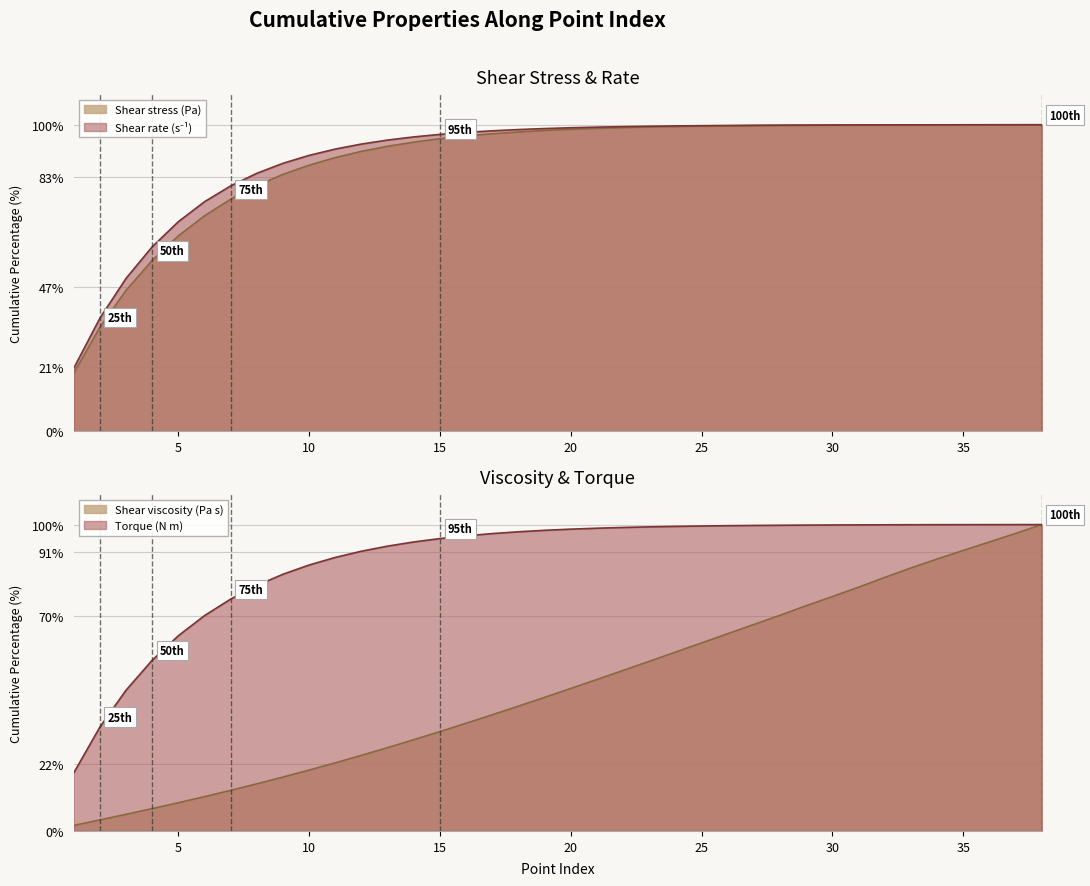

How many data points in Shear stress (Pa) are above 98?

20